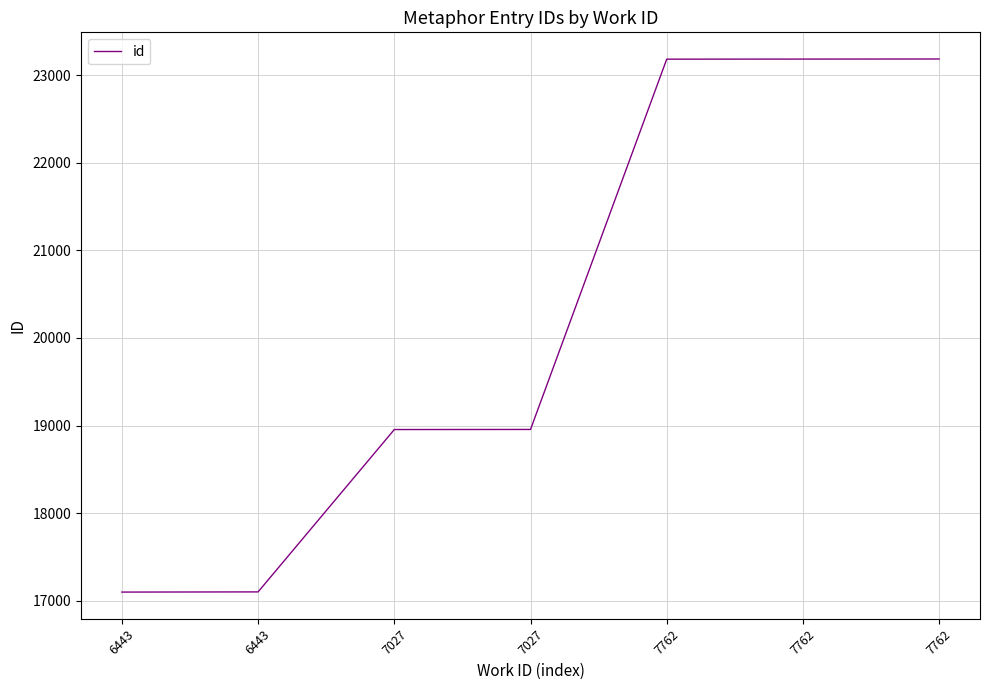

Count the number of data series in this chart.

1